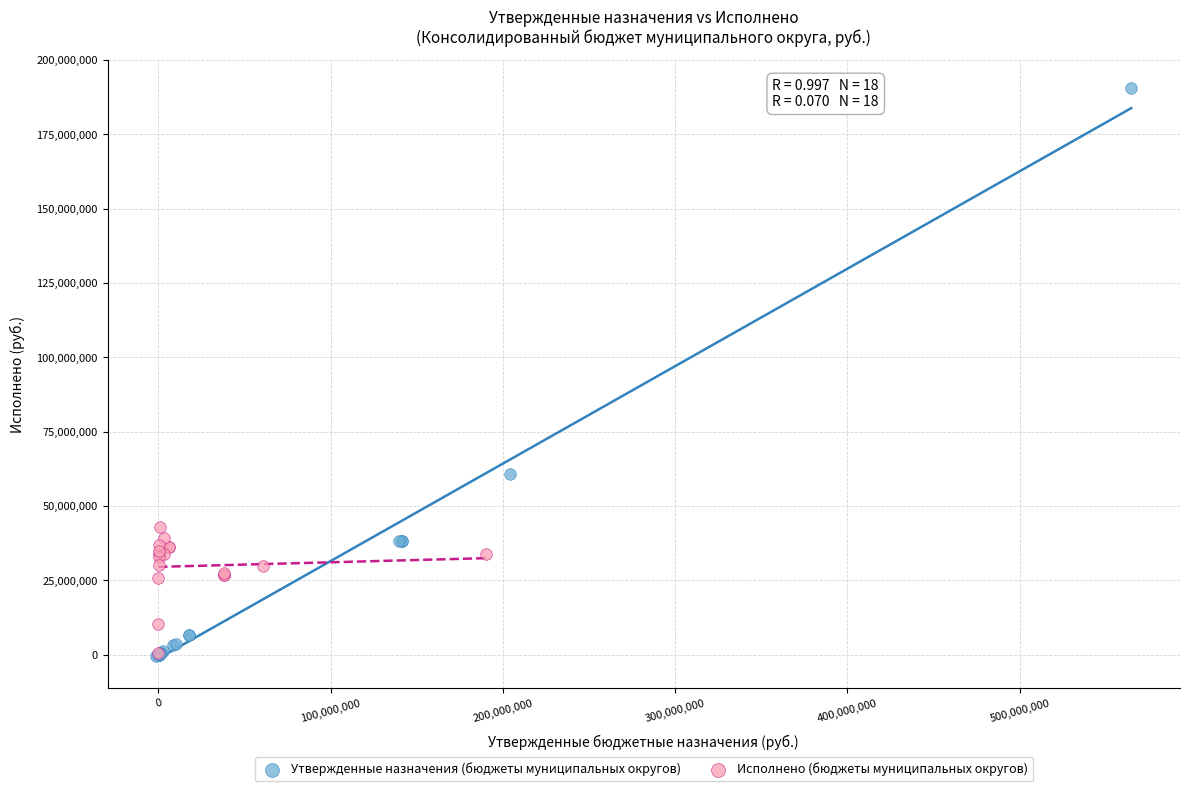

What are all the series names shown in the legend?

Утвержденные назначения (бюджеты муниципальных округов), Исполнено (бюджеты муниципальных округов)